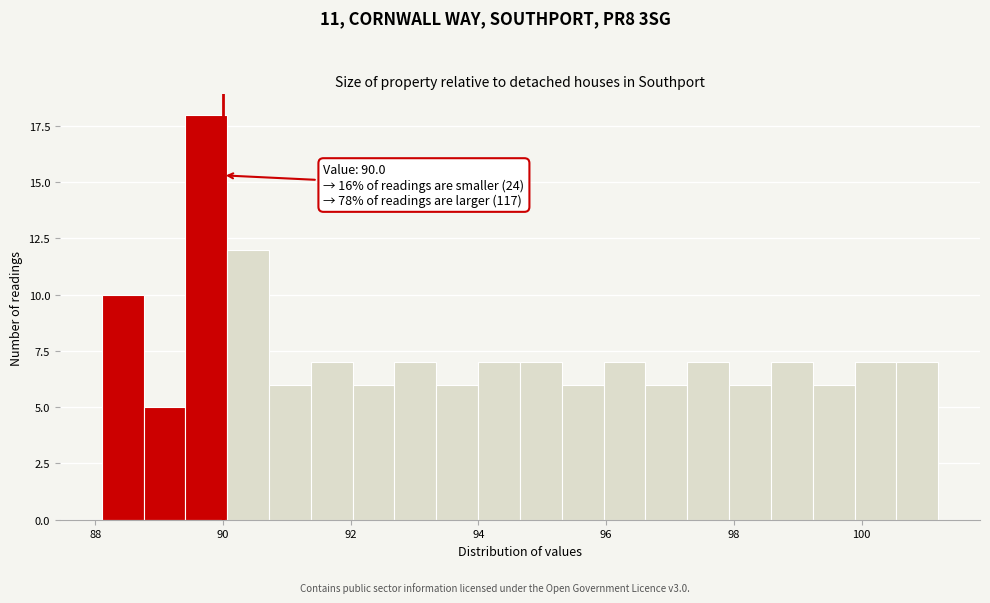

Around what value on the x-axis is the tallest bar? Give the approximate position of its centre, as read against the axis.

89.8